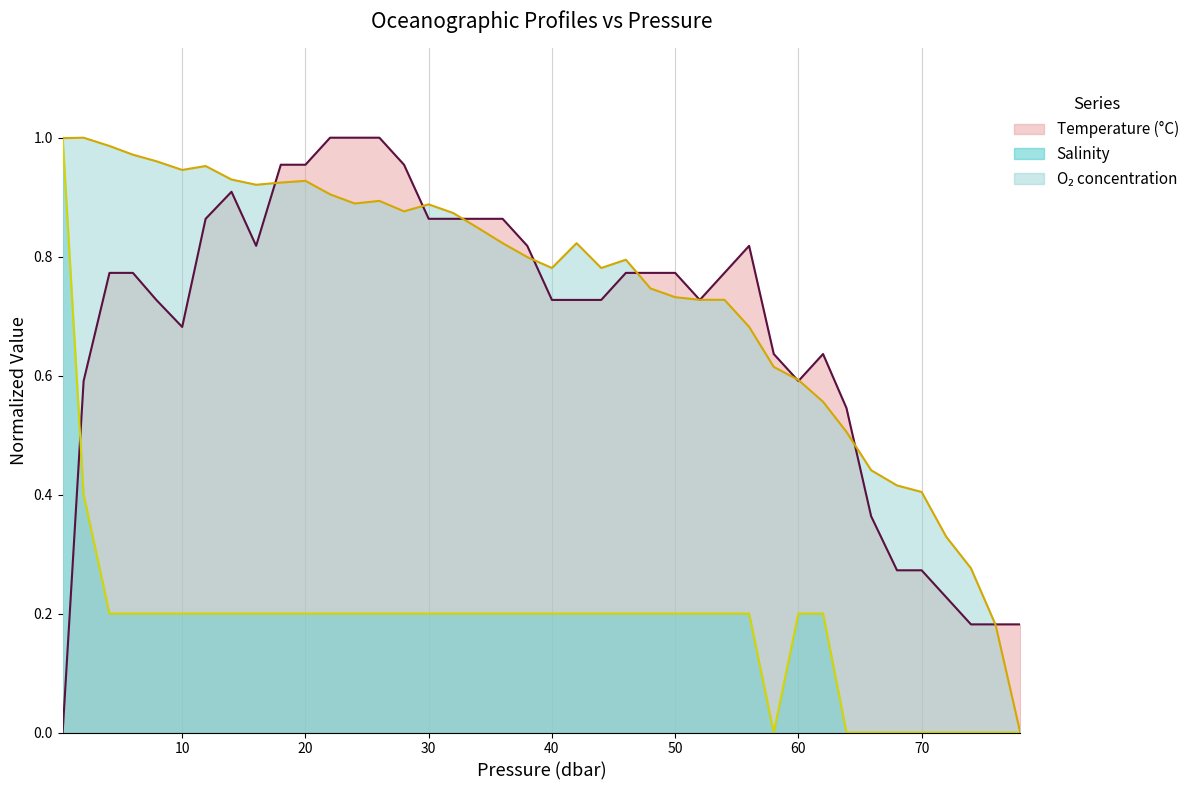

True or false: O₂ concentration (line) and Temperature (°C) (line) intersect in this chart.

True